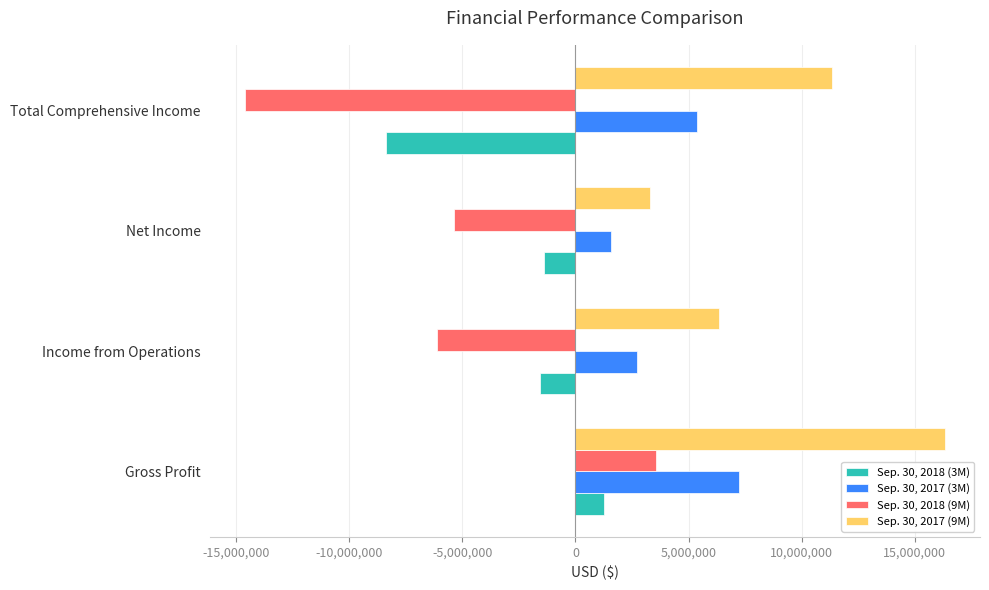

Rank the series by their maximum value, from highest to lowest.

Sep. 30, 2017 (9M), Sep. 30, 2017 (3M), Sep. 30, 2018 (9M), Sep. 30, 2018 (3M)